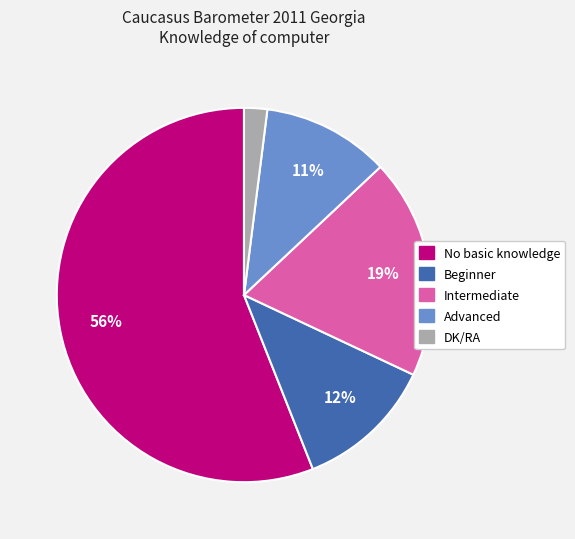

Rank the categories by value from lowest to highest.

DK/RA, Advanced, Beginner, Intermediate, No basic knowledge